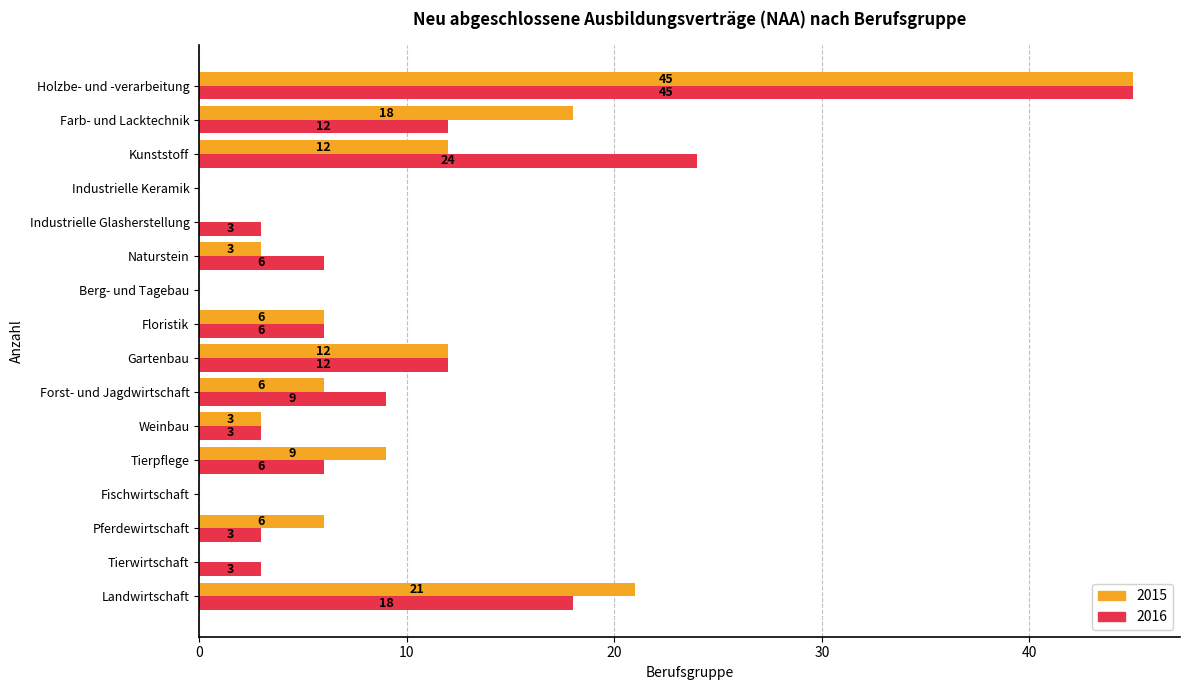

What is the sum of all 2016 values?

150